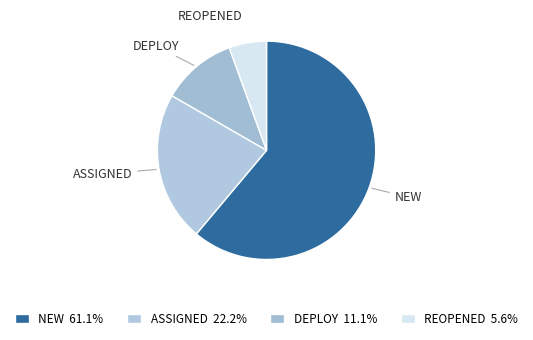

How many slices are in this pie chart?

4